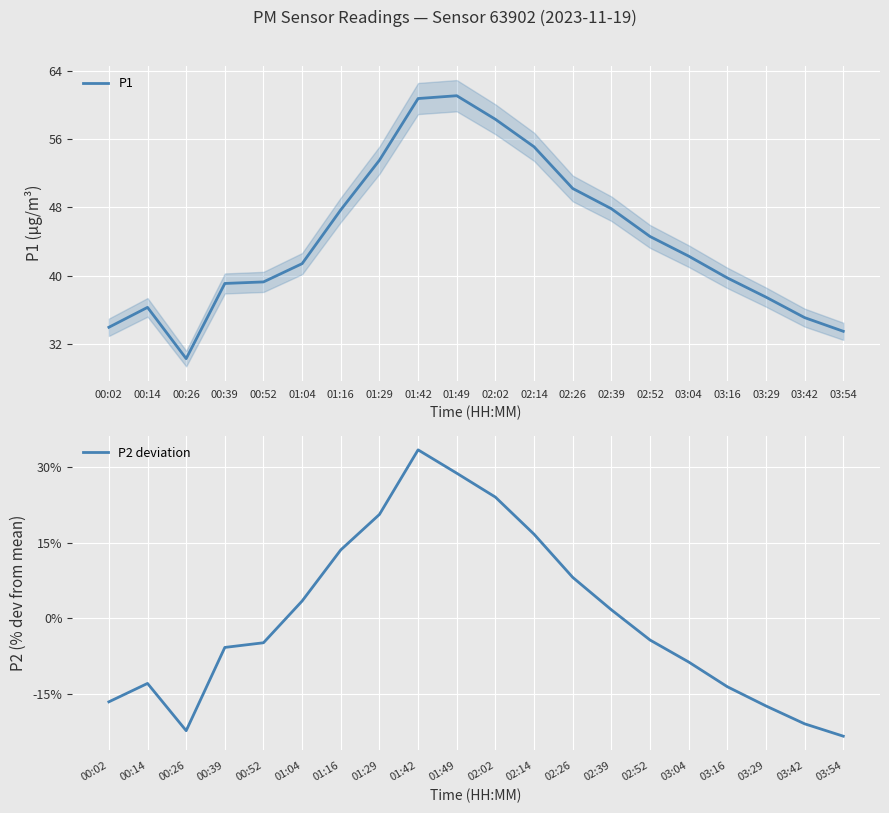

True or false: P2 deviation and P1 cross at least once.

False